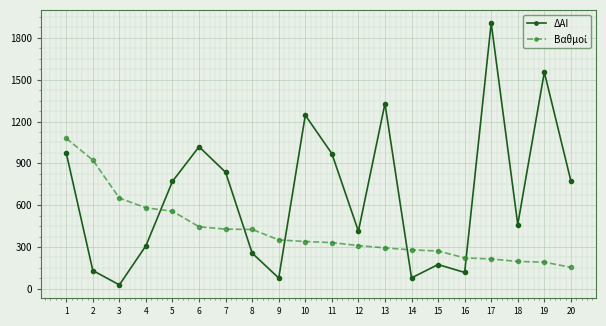

Between 6 and 8, which series saw the biggest shift?

ΔΑΙ